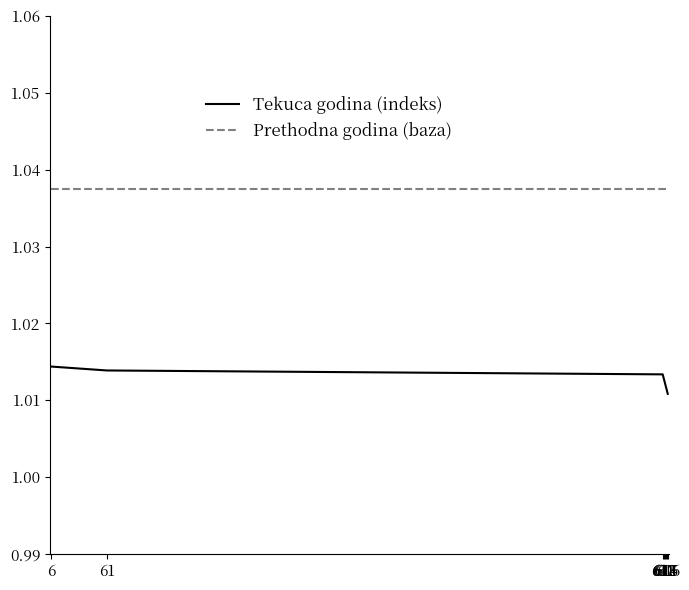

At 615, list the series in order from smallest to largest.

Tekuca godina (indeks), Prethodna godina (baza)